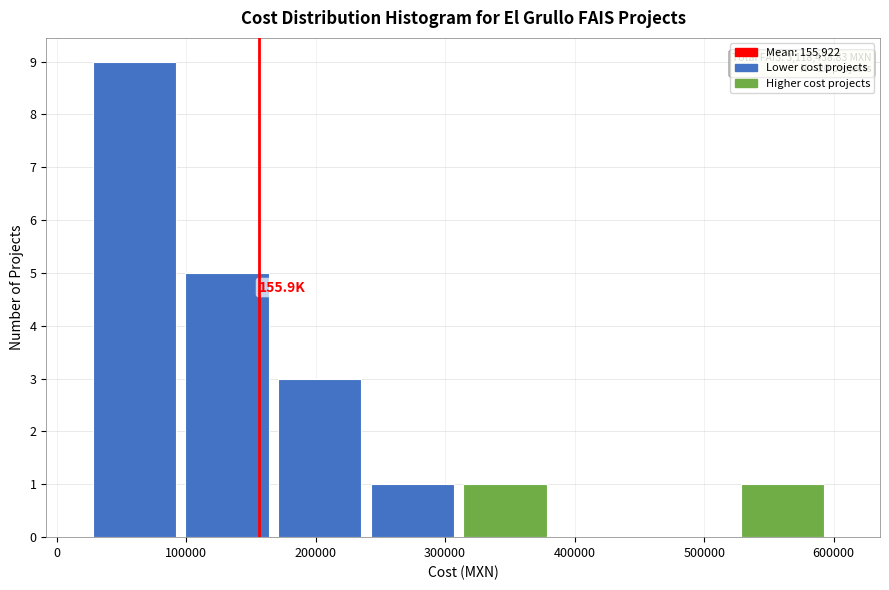

Over which range of the x-axis is the bar tallest?

30000 to 100000